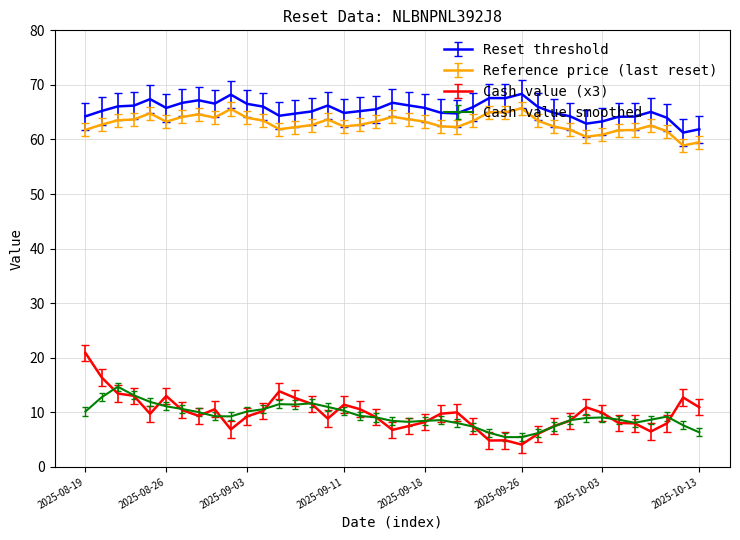

What is the maximum value shown in the chart?

68.3